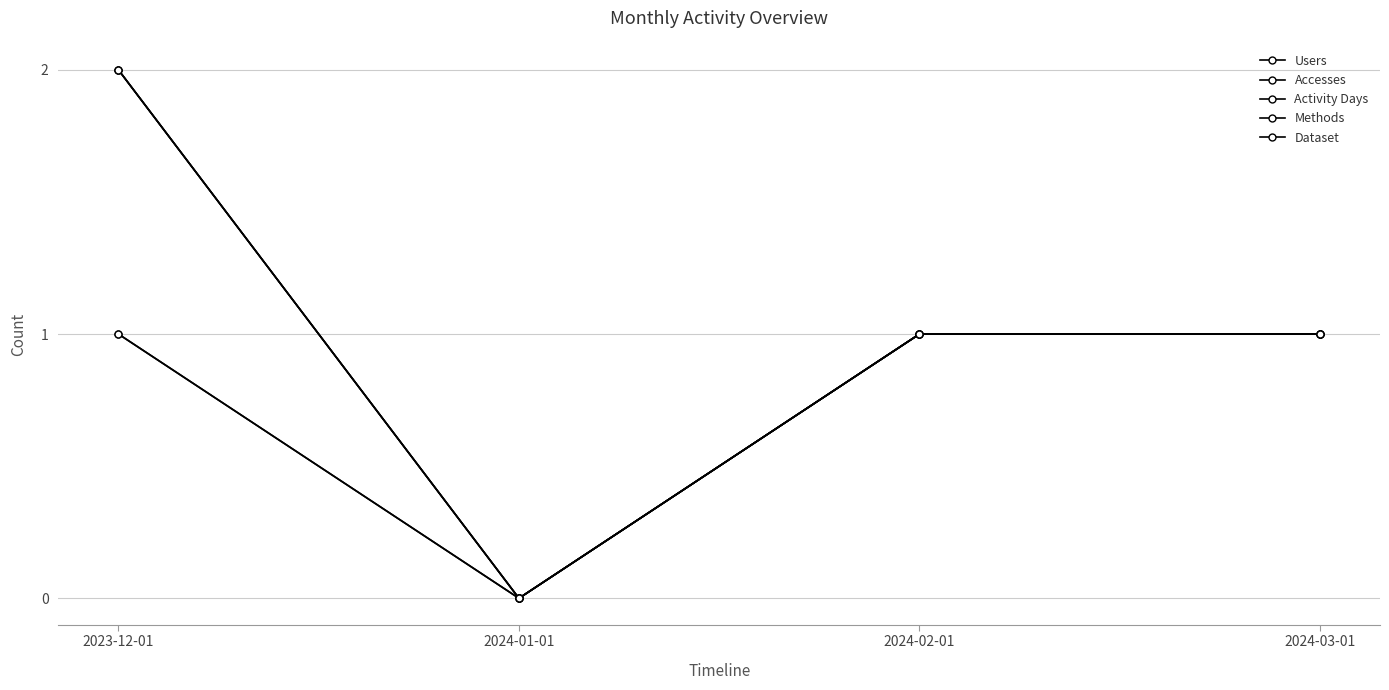

How many lines are shown in the chart?

5